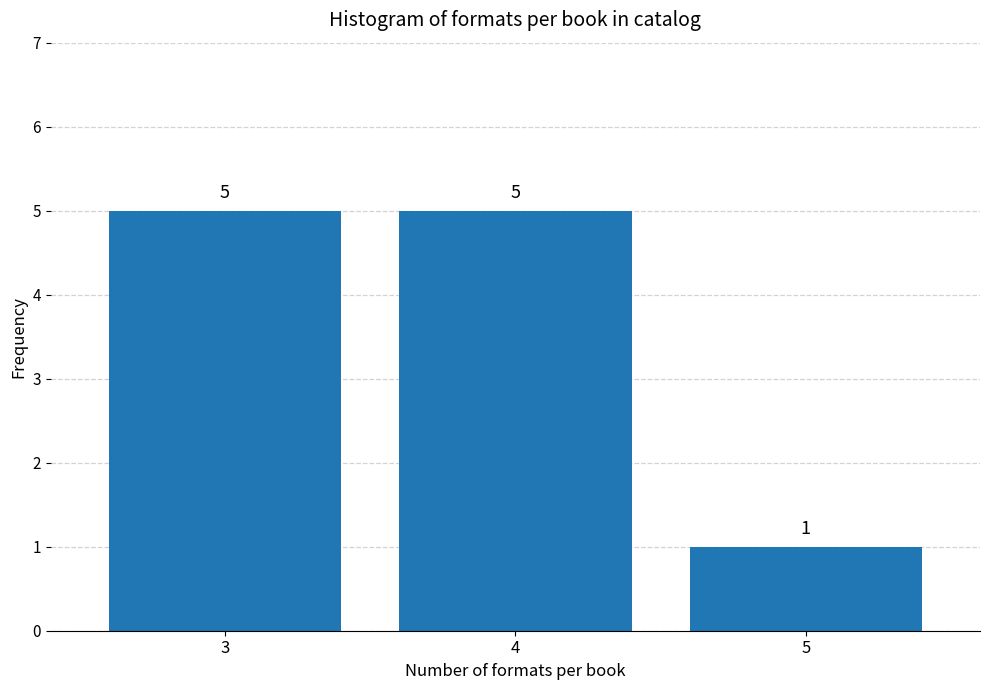

Reading right to left, extract all data points from this chart.

5=1	4=5	3=5